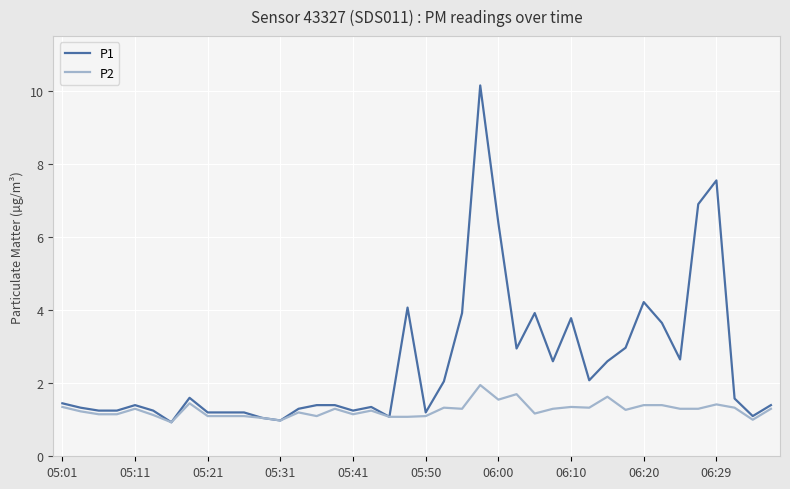

Rank the series by their average value, from highest to lowest.

P1, P2